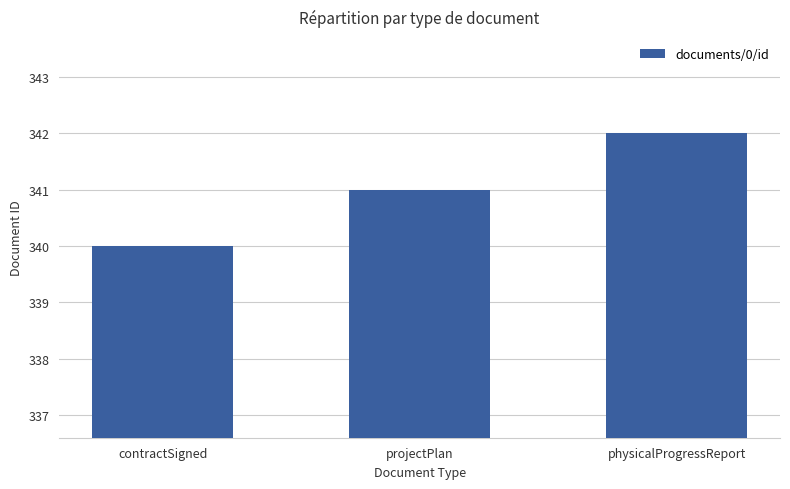

Read the value at contractSigned.

340